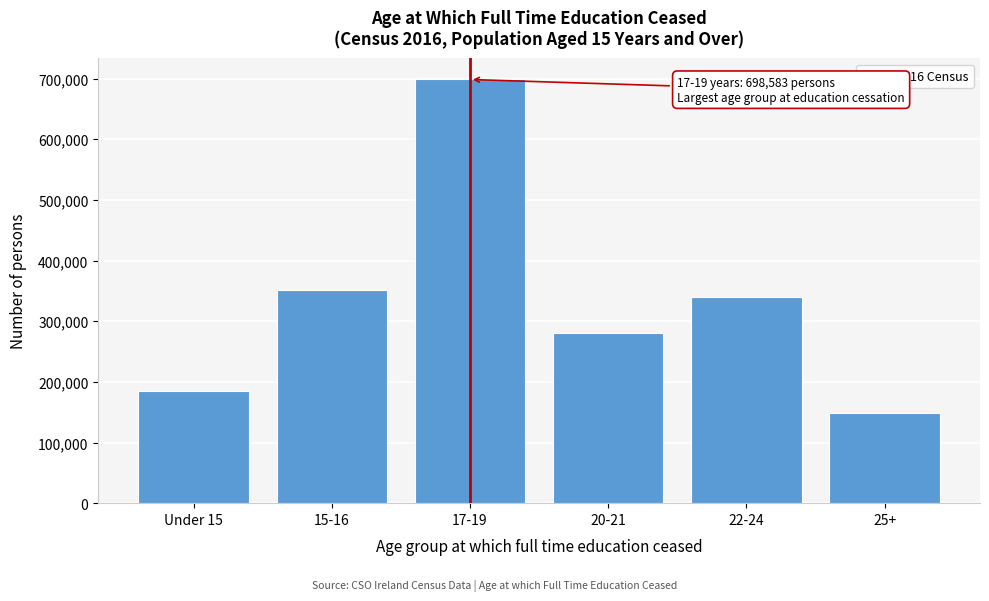

Reading right to left, extract all data points from this chart.

148788	340125	281331	698583	350792	184266